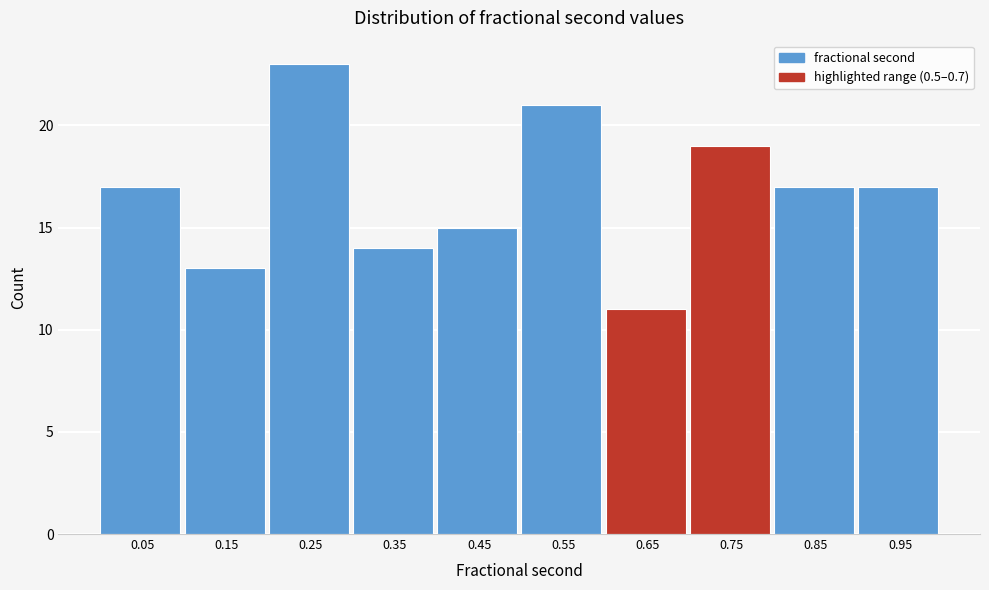

Over which range of the x-axis is the bar tallest?

0.2 to 0.3